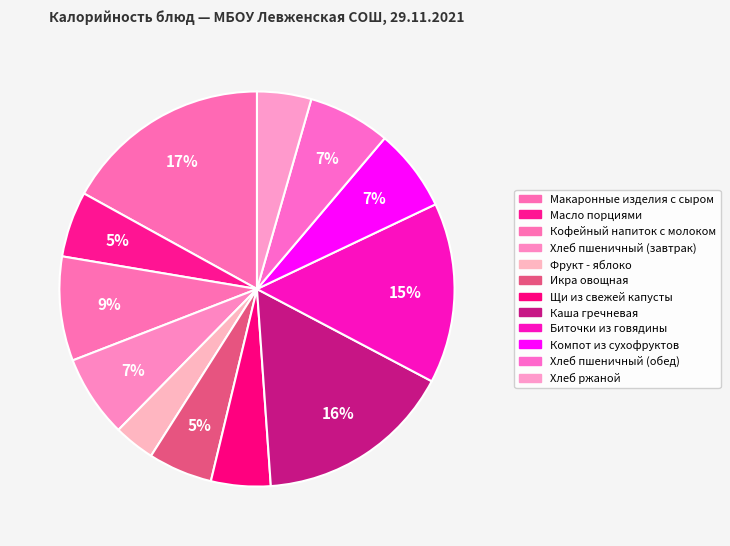

Rank the categories by value from lowest to highest.

Фрукт - яблоко, Хлеб ржаной, Щи из свежей капусты, Икра овощная, Масло порциями, Хлеб пшеничный (завтрак), Хлеб пшеничный (обед), Компот из сухофруктов, Кофейный напиток с молоком, Биточки из говядины, Каша гречневая, Макаронные изделия с сыром